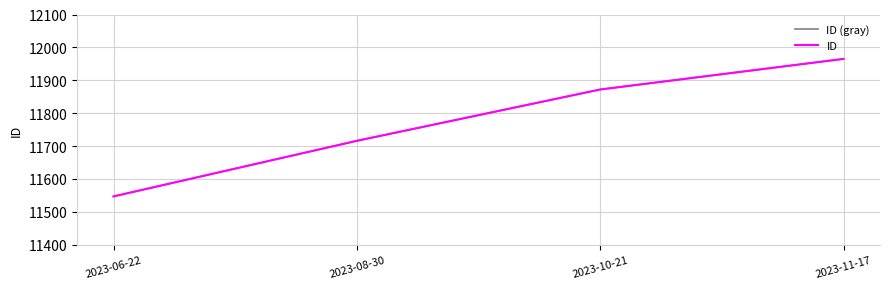

True or false: ID (gray) has a value of 7668 at 2023-11-17.

False